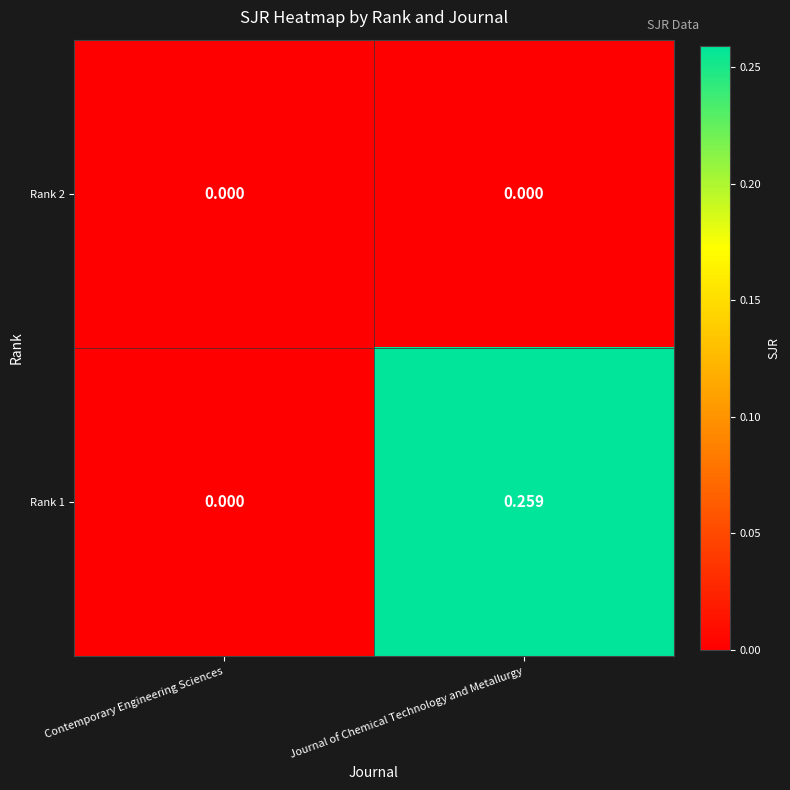

Rank the categories by Rank 1 value from highest to lowest.

Journal of Chemical Technology and Metallurgy, Contemporary Engineering Sciences